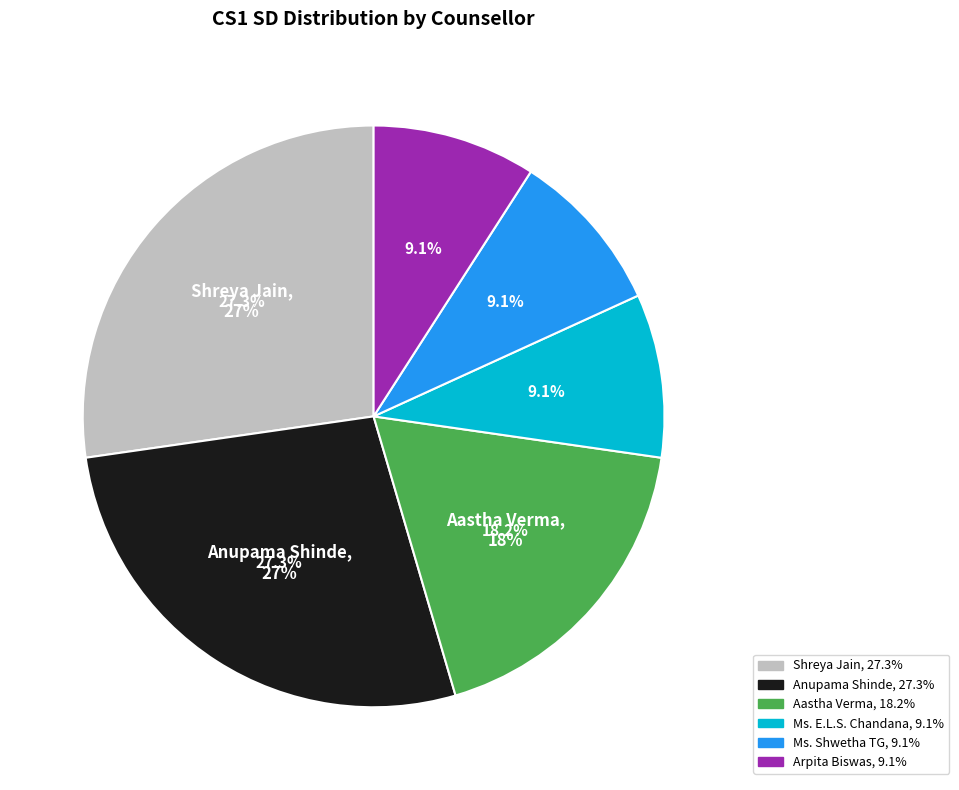

Rank the categories by value from highest to lowest.

Shreya Jain, Anupama Shinde, Aastha Verma, Ms. E.L.S. Chandana, Ms. Shwetha TG, Arpita Biswas